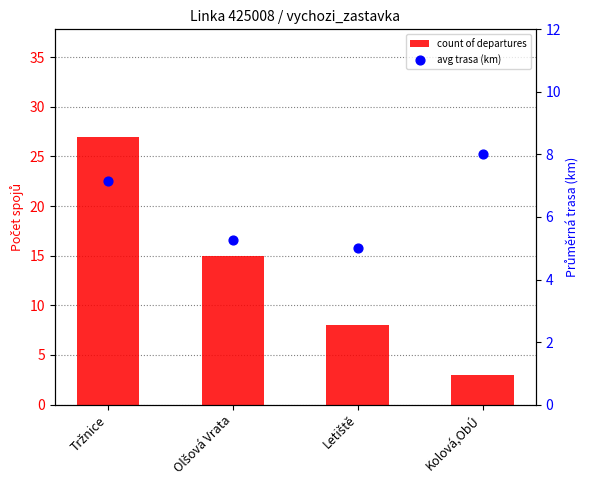

Is the value of count of departures at Kolová,ObÚ greater than the value of avg trasa (km) at Kolová,ObÚ?

No